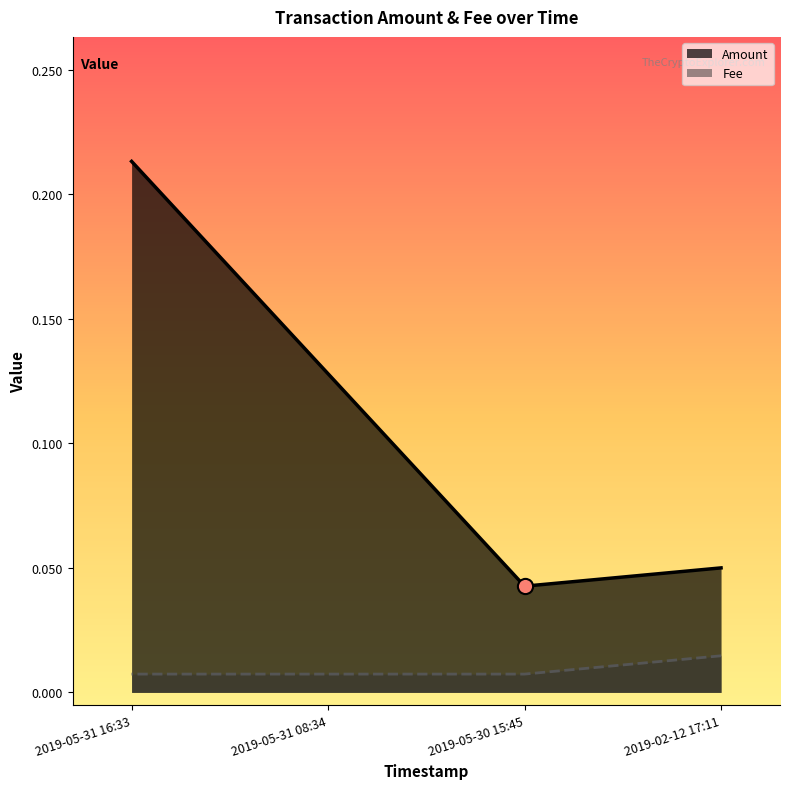

Is the value of Fee at 2019-05-30 15:45 greater than the value of Amount at 2019-05-30 15:45?

No